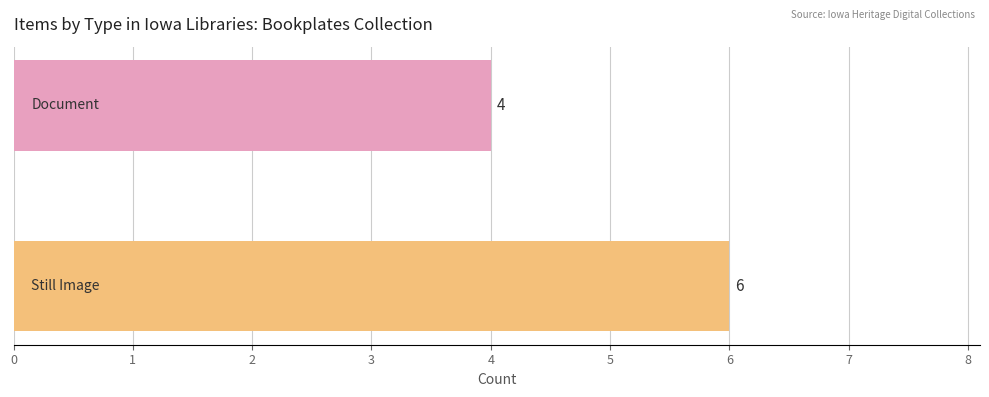

What is the difference between the maximum and minimum values?

2